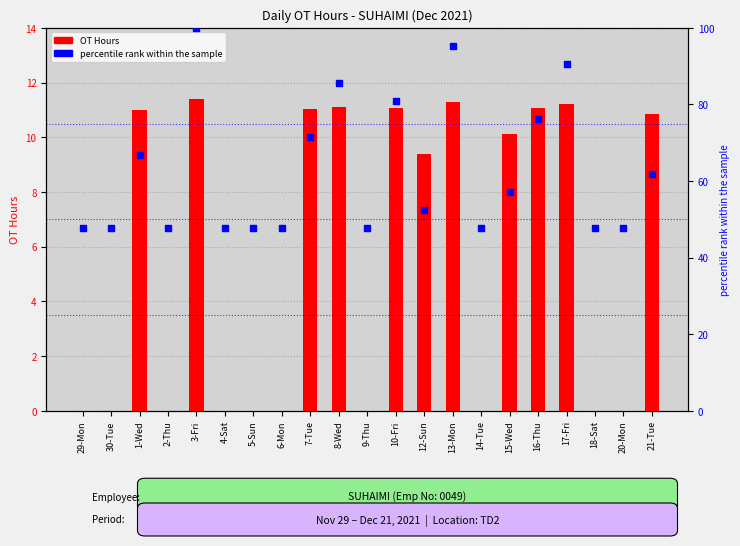

Which series has the widest spread of Y values?

percentile rank